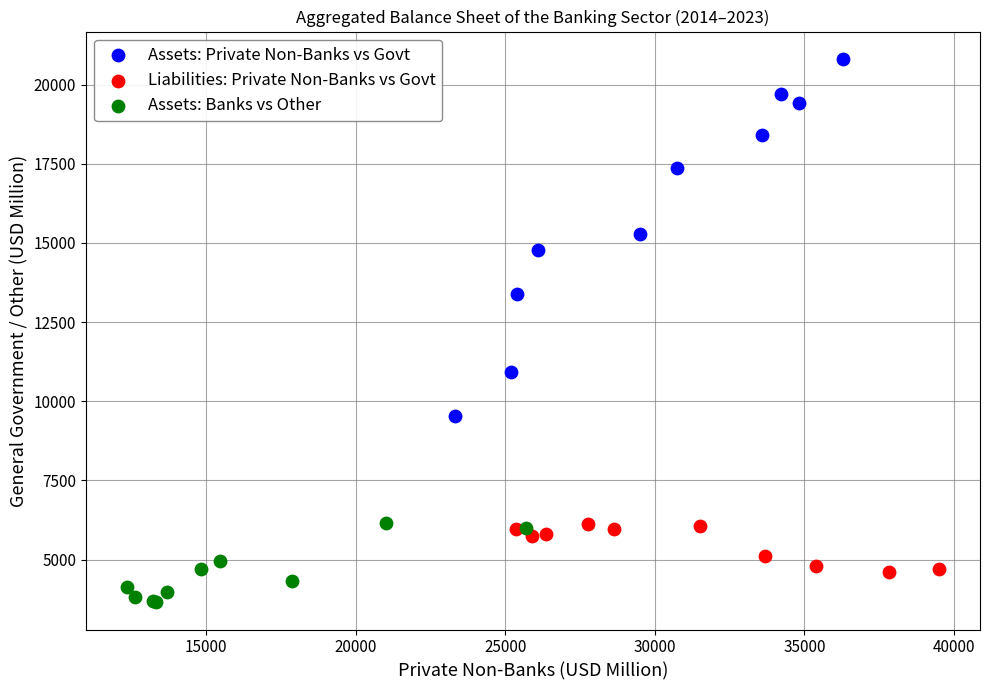

Which series contains the highest Y value?

Assets: Private Non-Banks vs Govt